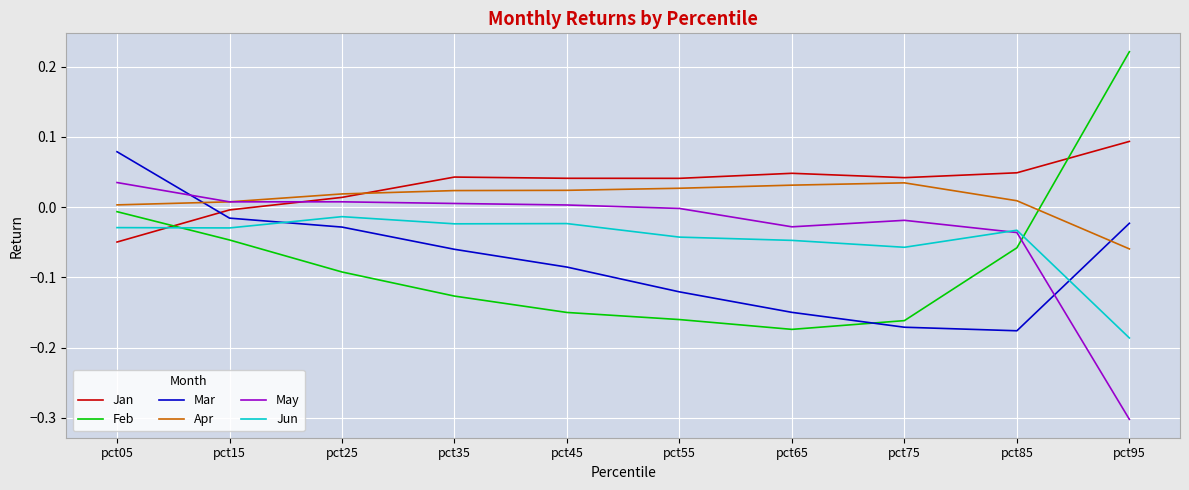

What are all the series names shown in the legend?

Jan, Feb, Mar, Apr, May, Jun